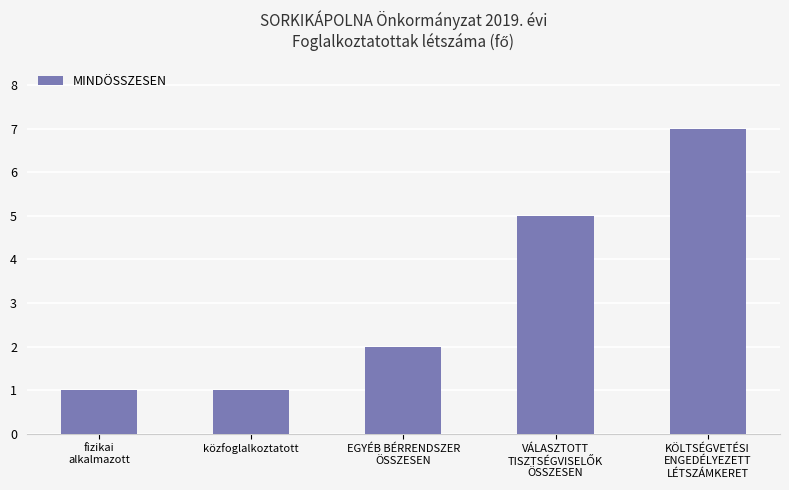

Are the bars horizontal?

No